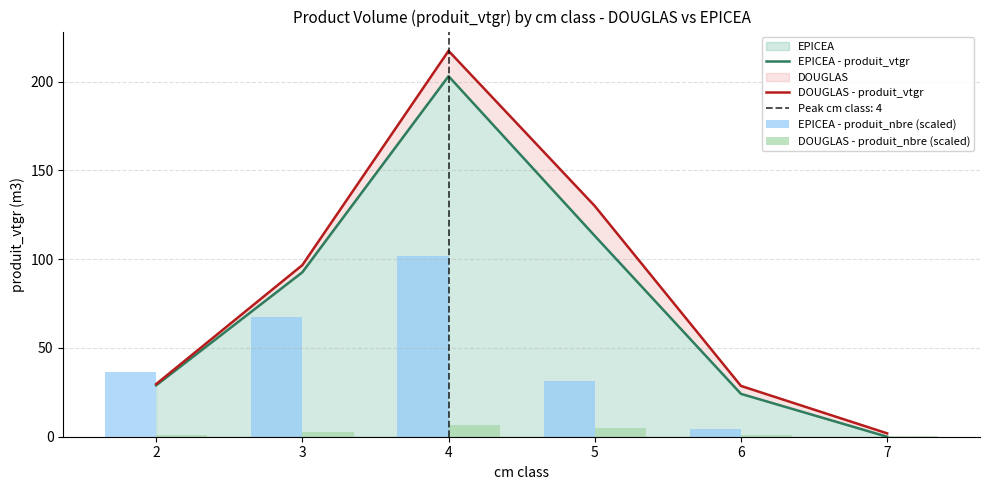

Reading left to right, list all the values displayed in this chart.

EPICEA - produit_vtgr: 29.0	92.6	203.1	113.1	24.1	0.0
DOUGLAS - produit_vtgr: 29.6	96.7	217.3	130.0	28.6	1.9
EPICEA - produit_nbre (scaled): 36.6	67.6	101.7	31.5	4.3	0.0
DOUGLAS - produit_nbre (scaled): 0.8	2.9	6.7	4.8	0.8	0.3